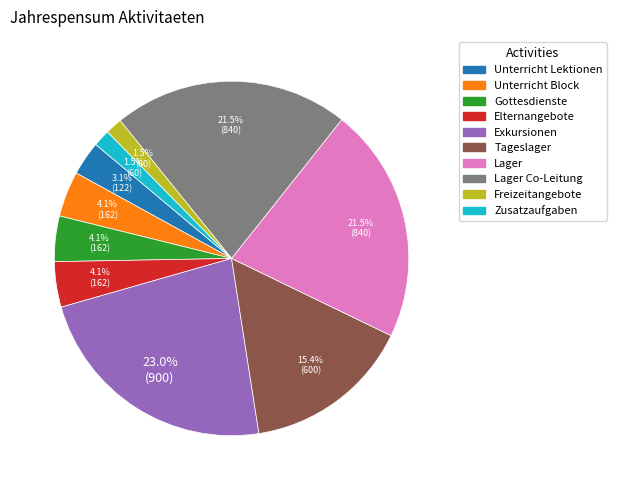

Is there any slice that represents more than half of the pie?

No